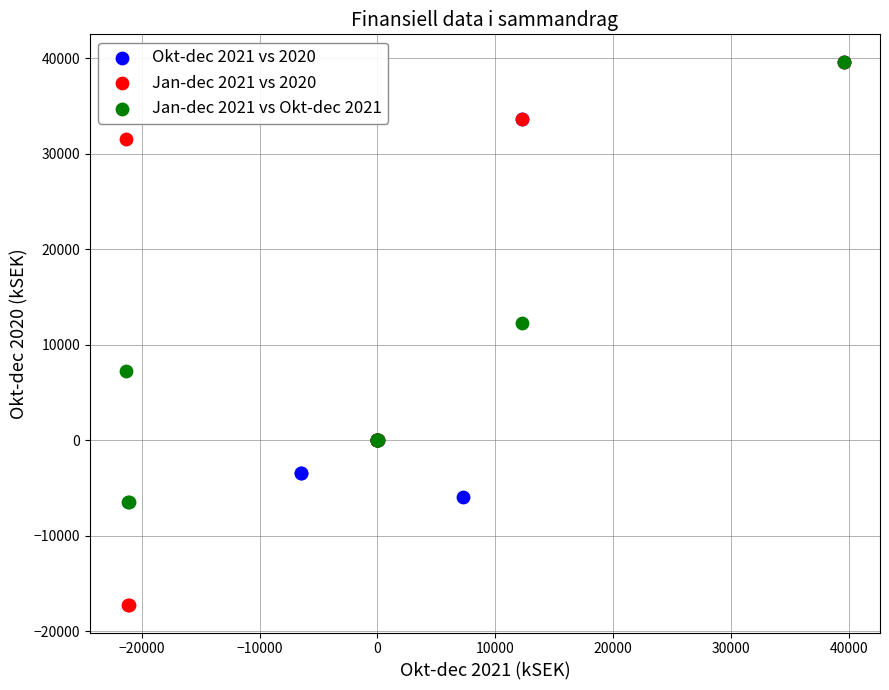

Which series reaches the minimum Y coordinate?

Jan-dec 2021 vs 2020